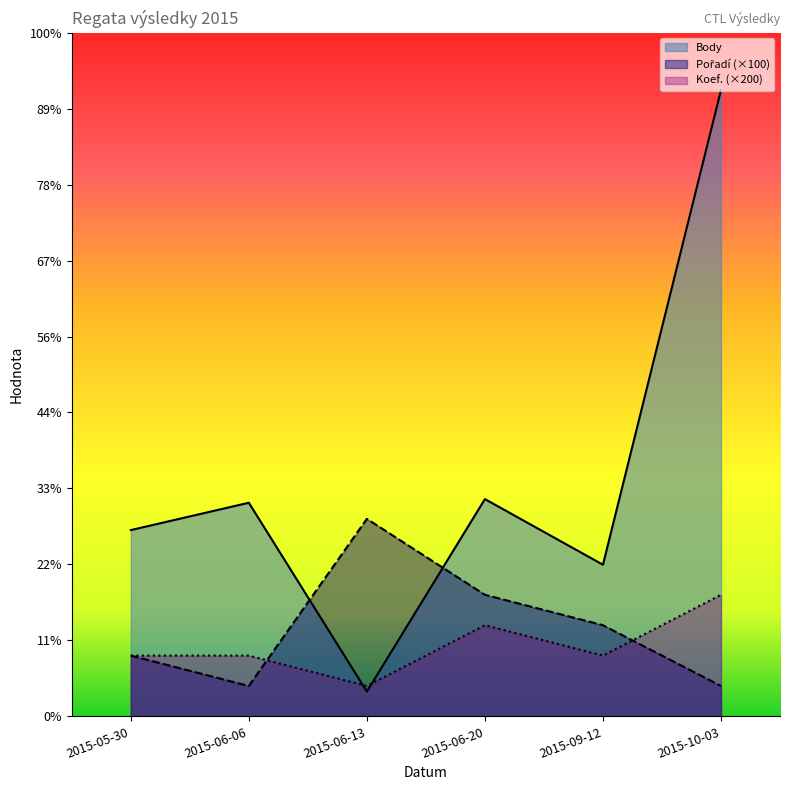

True or false: Body has a value of 1866 at 2015-05-30.

False